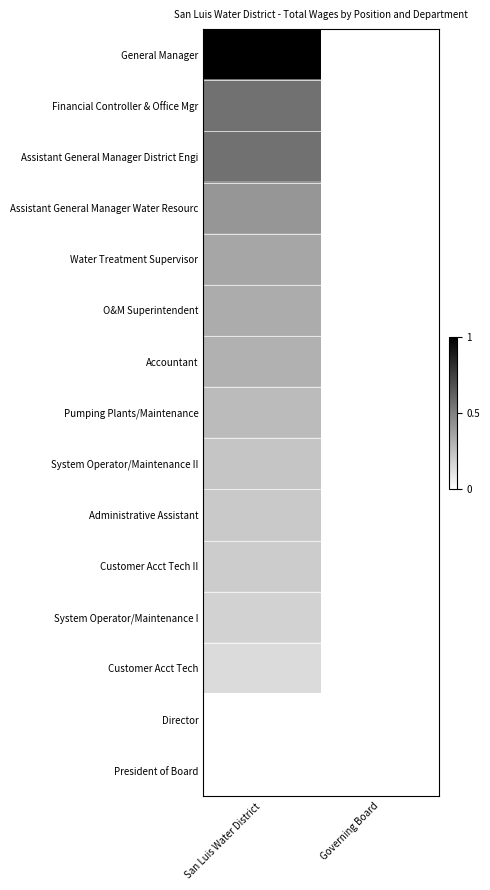

Between San Luis Water District and Governing Board, which series saw the biggest shift?

General Manager